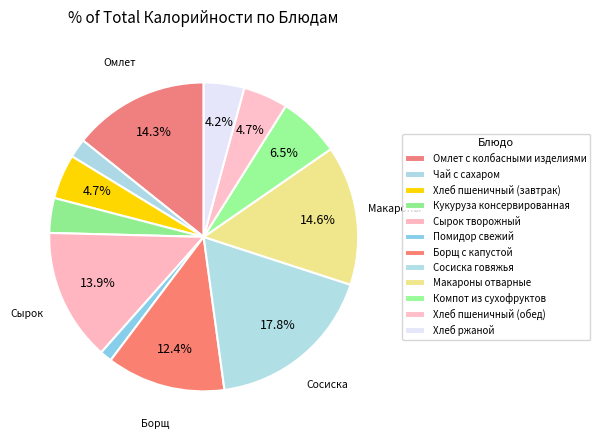

Which category has the smallest portion of the pie?

Помидор свежий